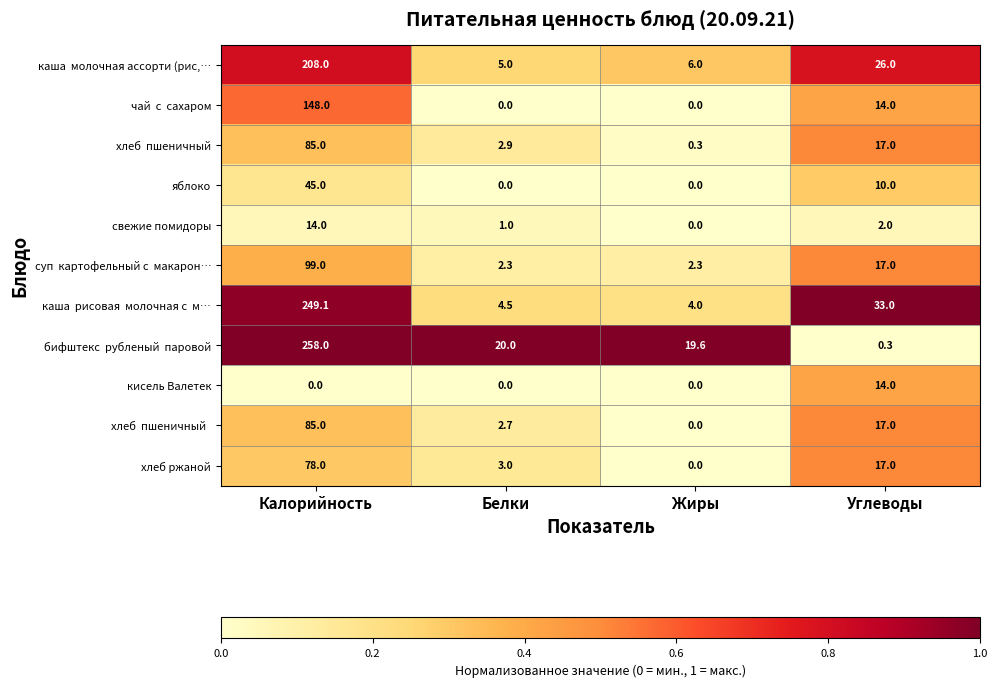

At how many categories does at least one series exceed 0?

4